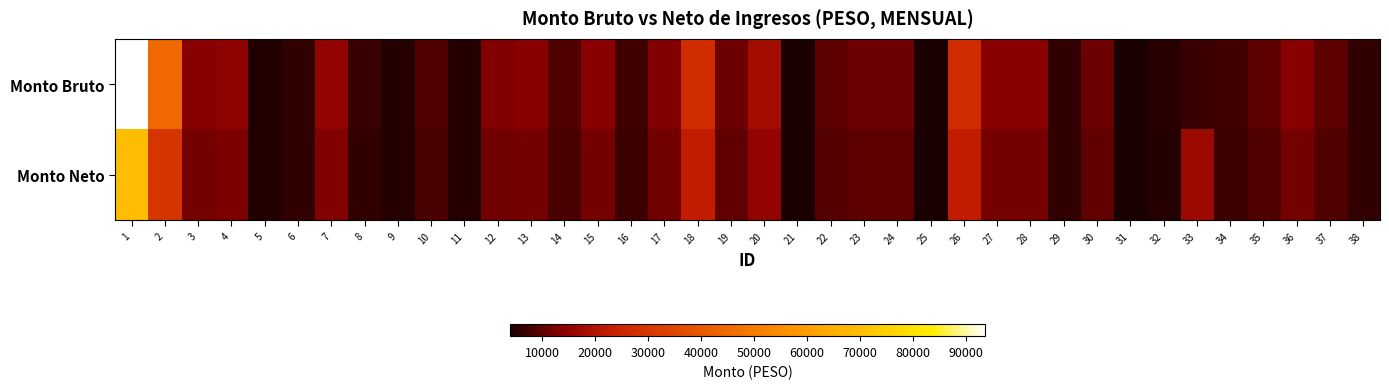

Between 24 and 9, which is larger?

24